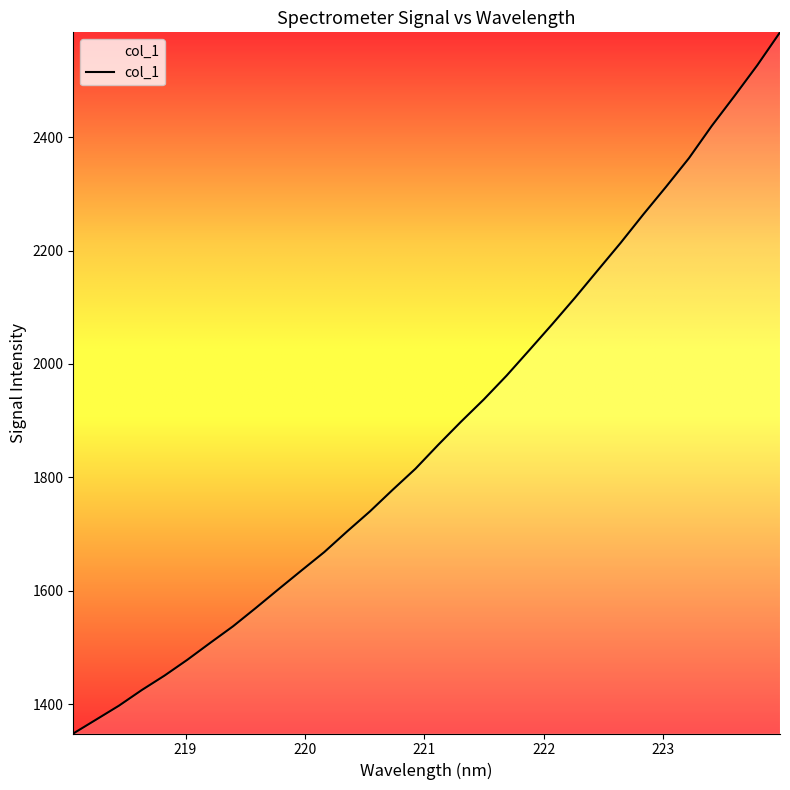

Reading left to right, extract all data points from this chart.

1348.3	1372.8	1397.4	1424.9	1450.5	1478.4	1508.1	1537.3	1569.7	1602.9	1635.7	1668.2	1704.6	1739.9	1778.1	1815.2	1857.5	1898.2	1937.5	1979.5	2024.6	2070.1	2116.8	2165.2	2213.4	2263.8	2312.6	2362.8	2419.6	2472.4	2526.6	2584.8